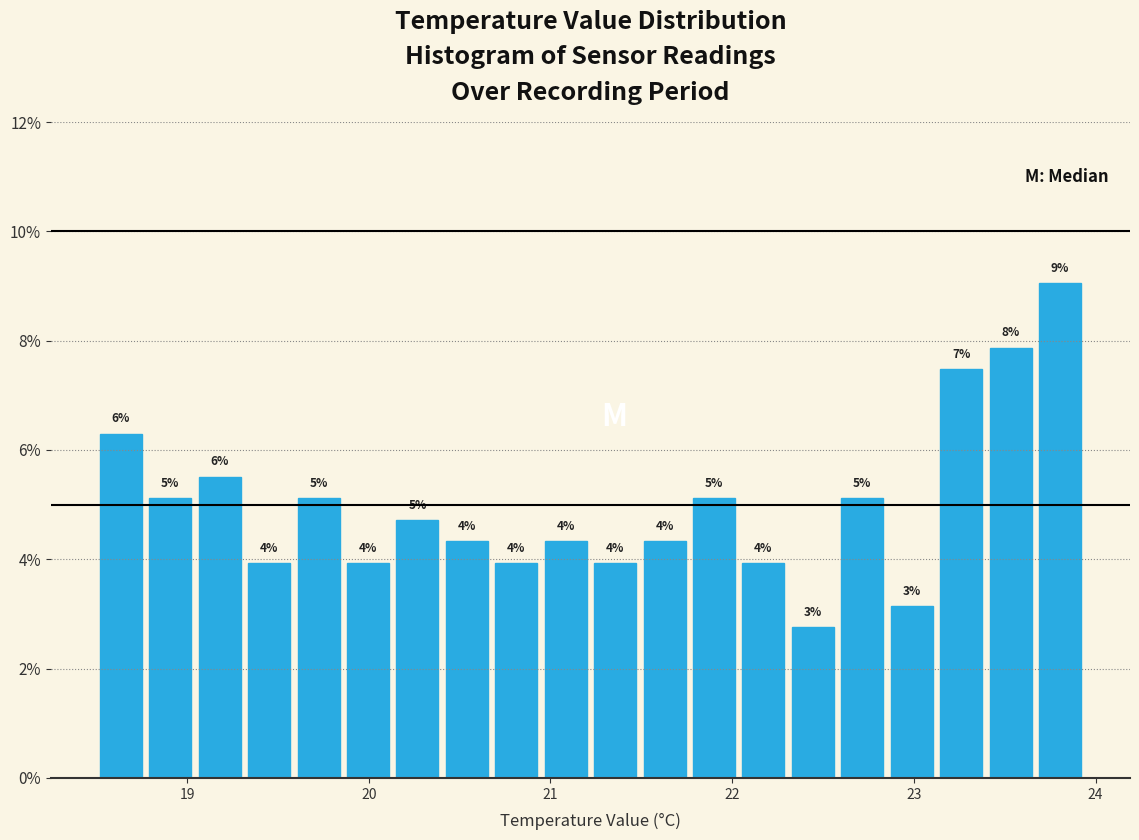

Around what value on the x-axis is the tallest bar? Give the approximate position of its centre, as read against the axis.

23.8